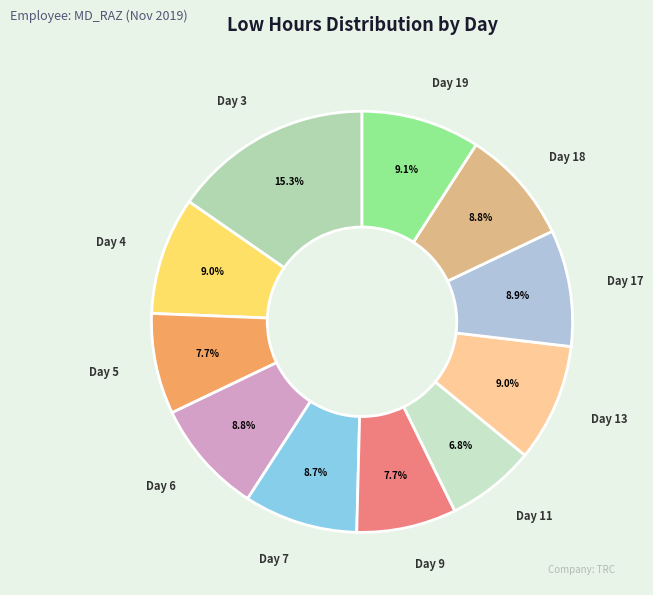

Count the number of slices in the pie.

11